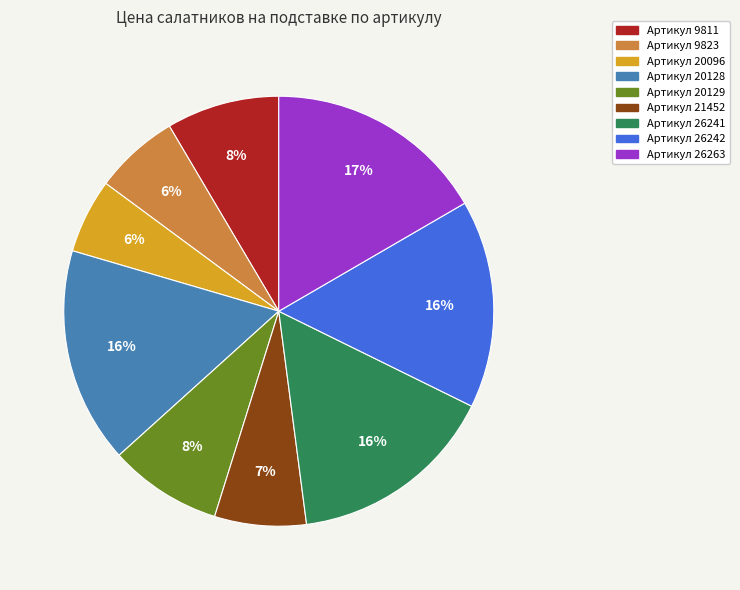

Is there a majority slice in this chart?

No